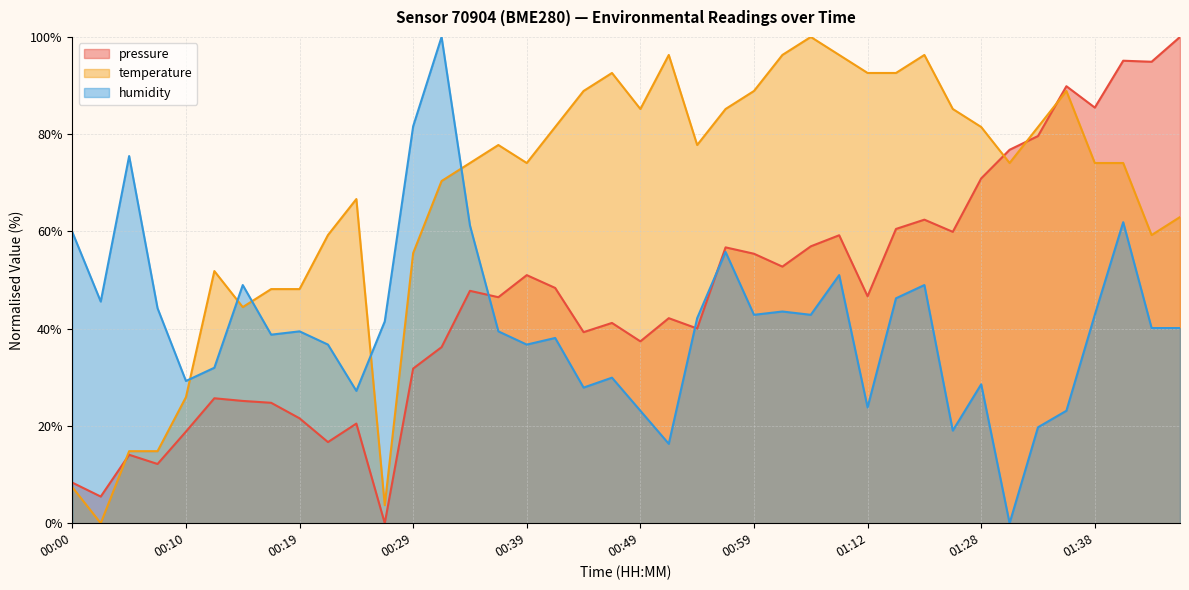

Reading right to left, what are all the values shown in this chart?

pressure: 100.0	94.9	95.1	85.5	89.9	79.6	76.8	70.9	59.9	62.4	60.5	46.7	59.2	56.9	52.8	55.4	56.7	40.0	42.2	37.4	41.2	39.3	48.4	51.0	46.5	47.8	36.2	31.8	0.0	20.5	16.7	21.6	24.8	25.1	25.7	18.8	12.2	14.1	5.5	8.3
temperature: 63.0	59.3	74.1	74.1	88.9	81.5	74.1	81.5	85.2	96.3	92.6	92.6	96.3	100.0	96.3	88.9	85.2	77.8	96.3	85.2	92.6	88.9	81.5	74.1	77.8	74.1	70.4	55.6	3.7	66.7	59.3	48.1	48.1	44.4	51.9	25.9	14.8	14.8	0.0	7.4
humidity: 40.1	40.1	61.9	42.9	23.1	19.7	0.0	28.6	19.0	49.0	46.3	23.8	51.0	42.9	43.5	42.9	55.8	42.2	16.3	23.1	29.9	27.9	38.1	36.7	39.5	61.2	100.0	81.6	41.5	27.2	36.7	39.5	38.8	49.0	32.0	29.3	44.2	75.5	45.6	59.9